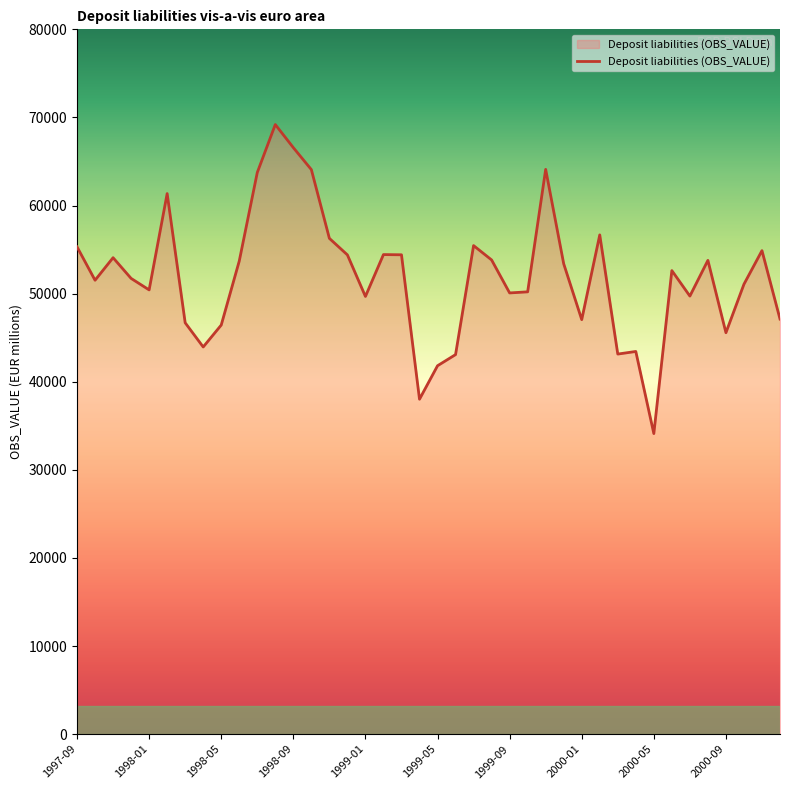

What is the smallest value displayed?

34114.0